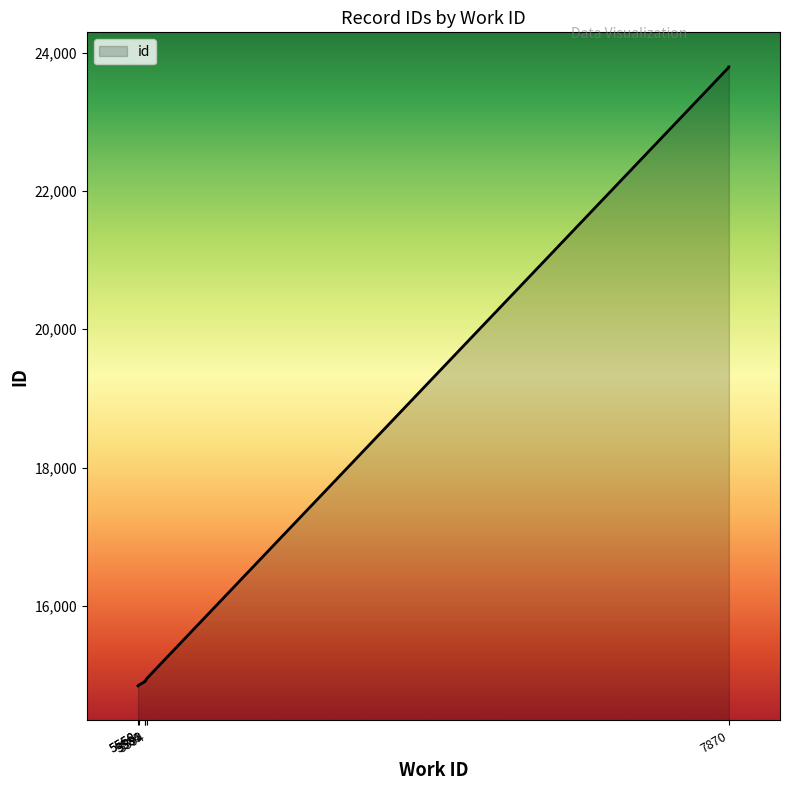

What is the label of the 9th point from the right?

5560